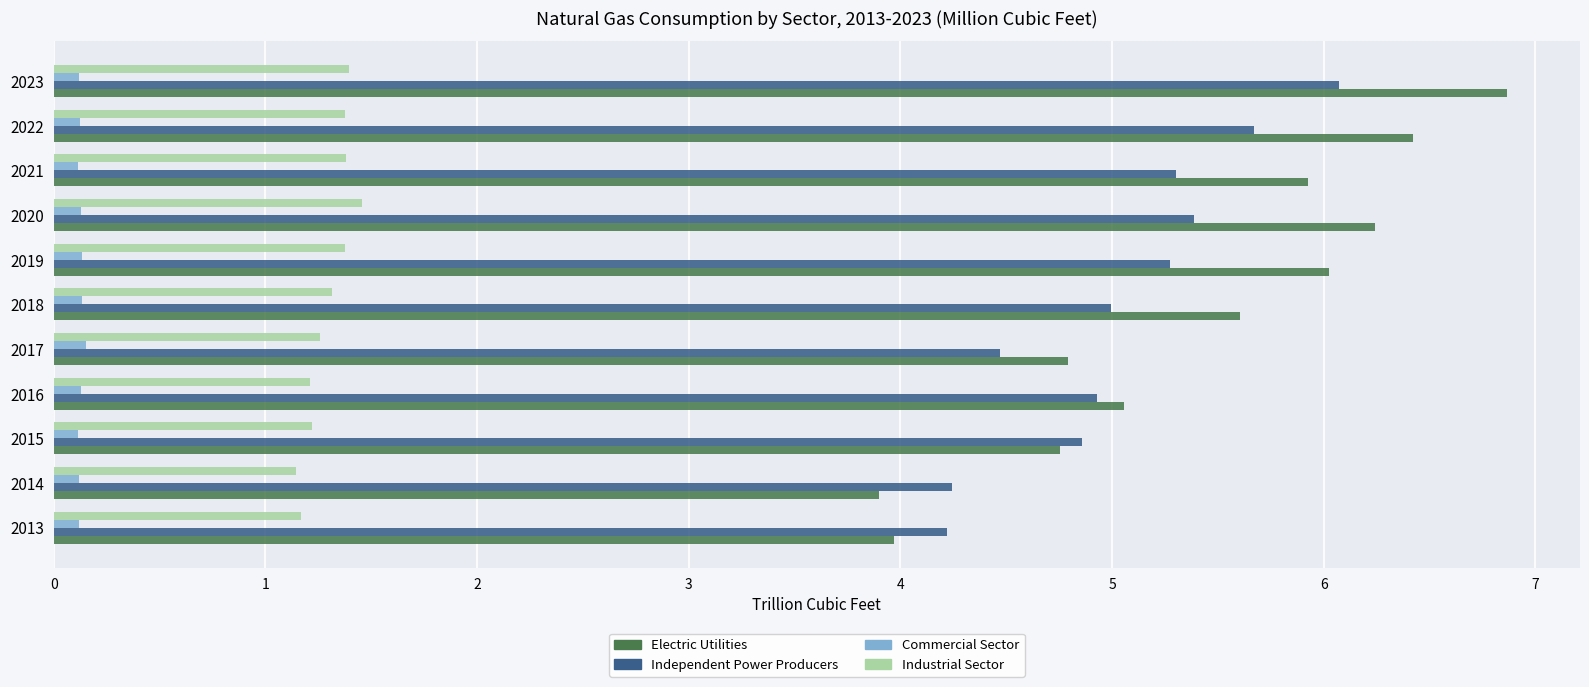

At which category is the sum across all series the highest?

2023